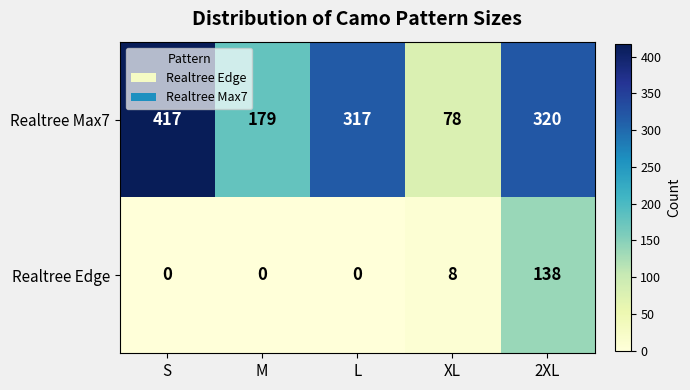

At which label does Realtree Max7 reach its peak?

S